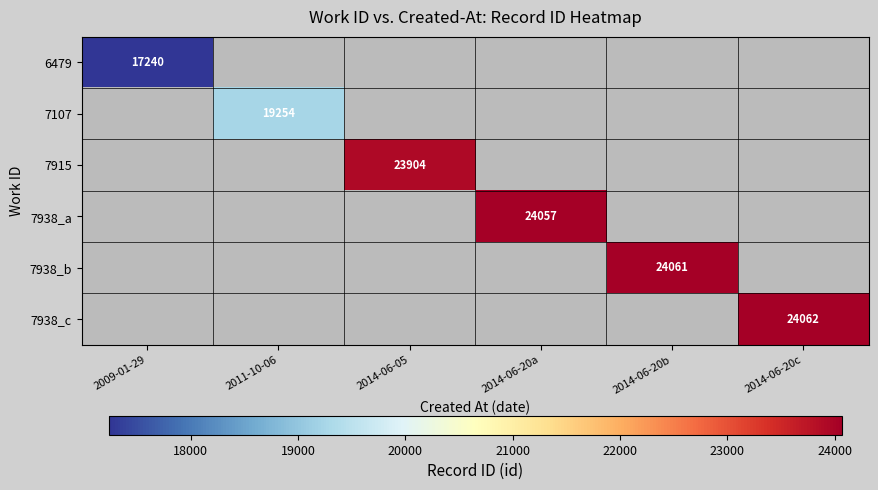

Is it true that 7938_a equals 36097 at 2014-06-20a?

False